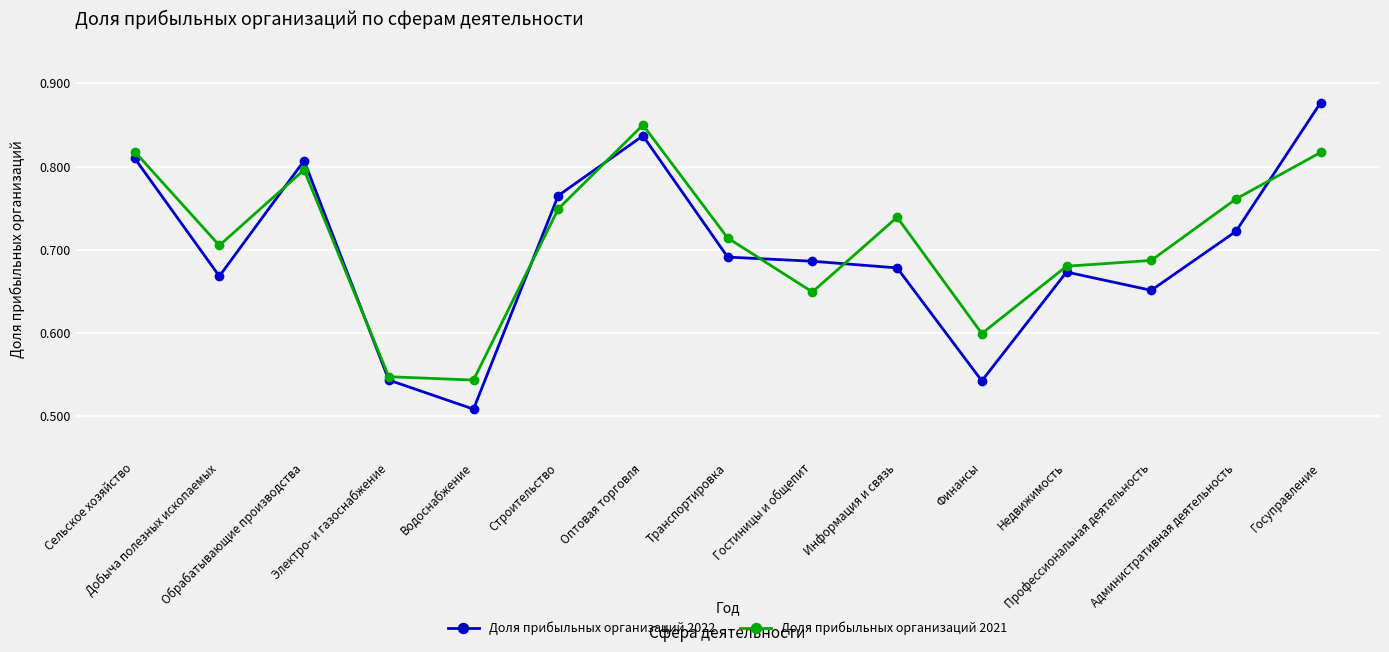

At which label is Доля прибыльных организаций 2022 closest to 0?

Водоснабжение